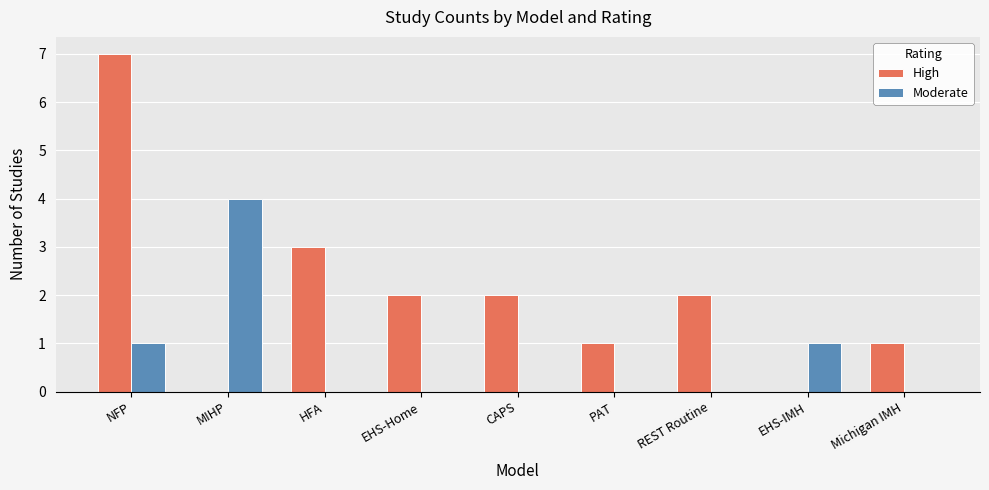

Which series has the widest spread of values?

High